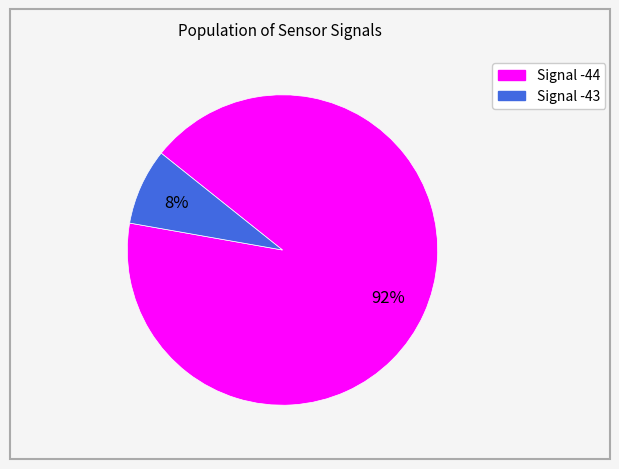

To the nearest percent, what is the average slice percentage?

50%